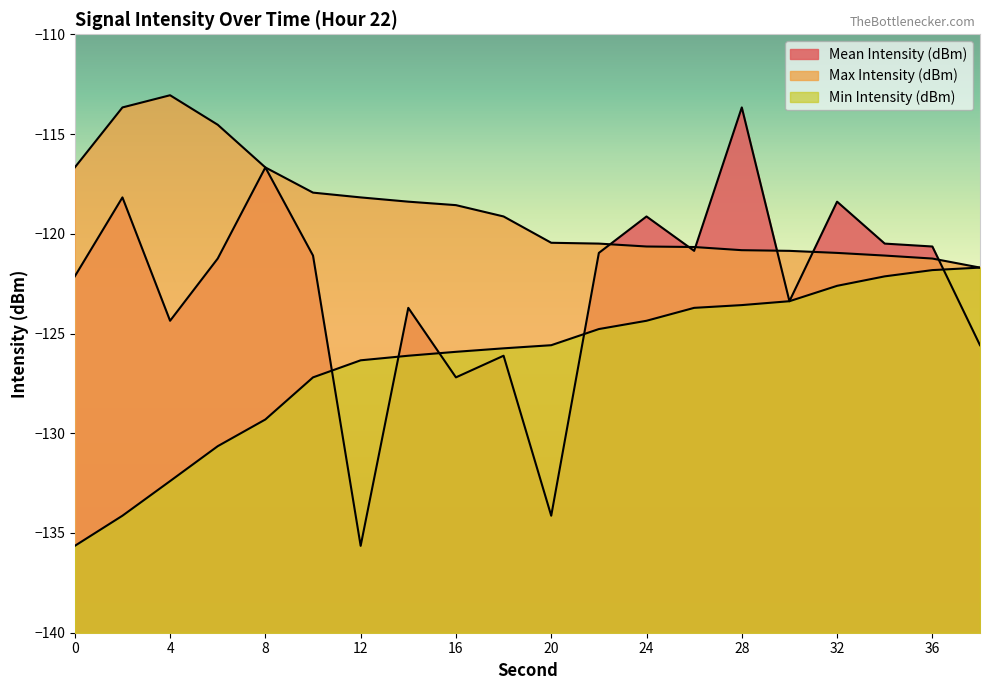

How many intersections are there between Max Intensity (dBm) and Mean Intensity (dBm)?

6